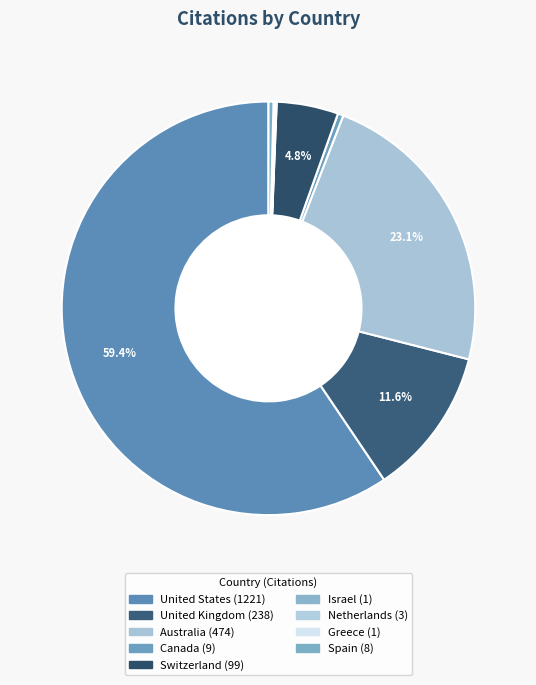

What is the largest slice in the pie chart?

United States